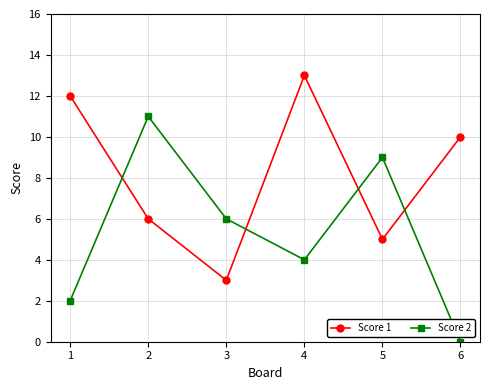

The Score 1 series shows 2 at 3. True or false?

False